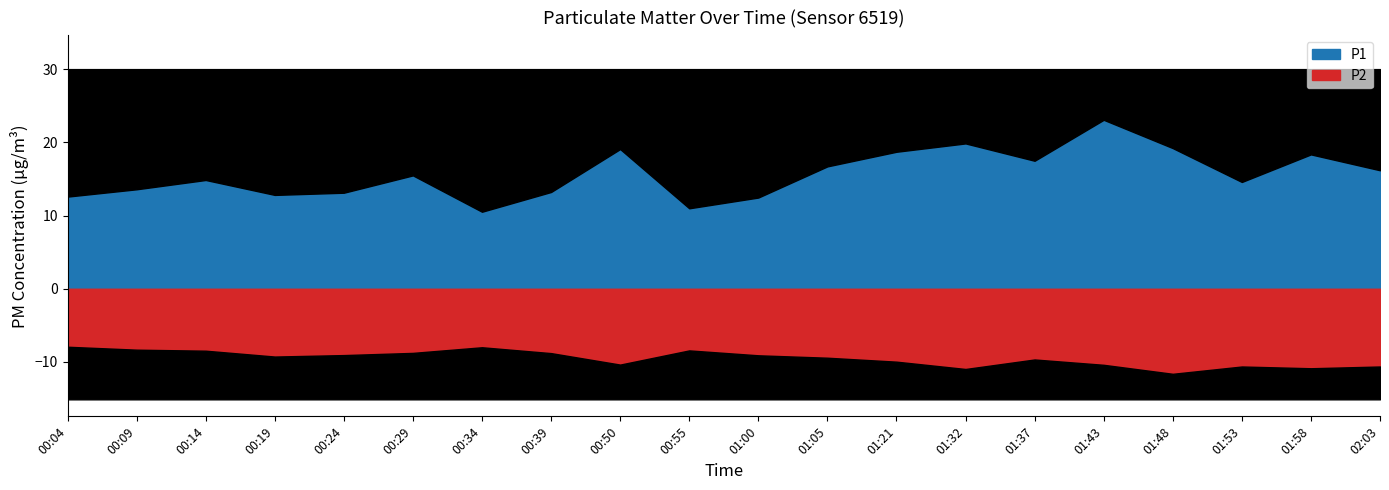

The P1 series shows 13.6 at 00:09. True or false?

True